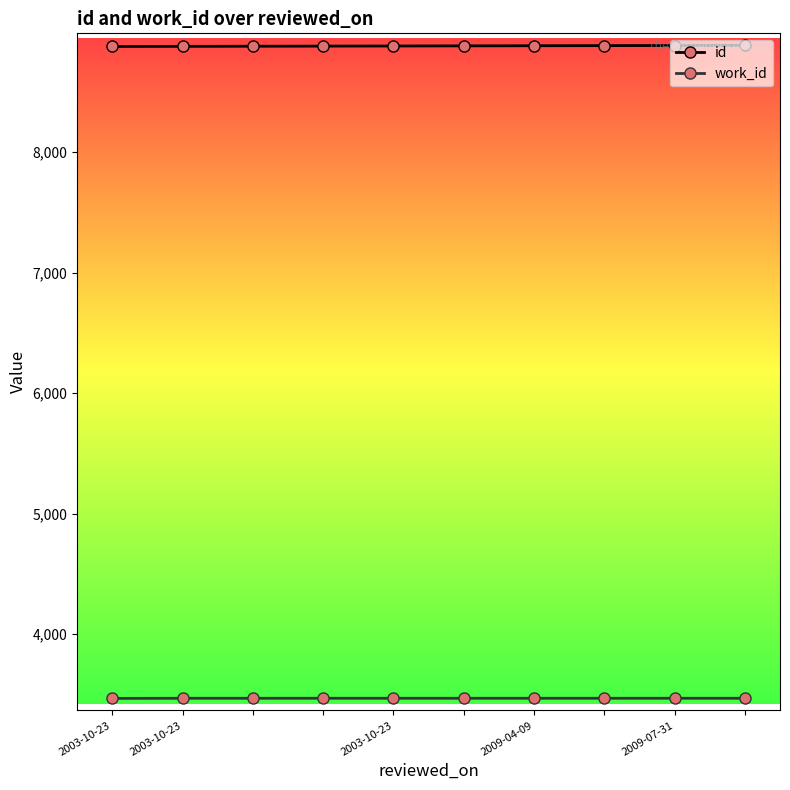

True or false: id and work_id cross at least once.

False